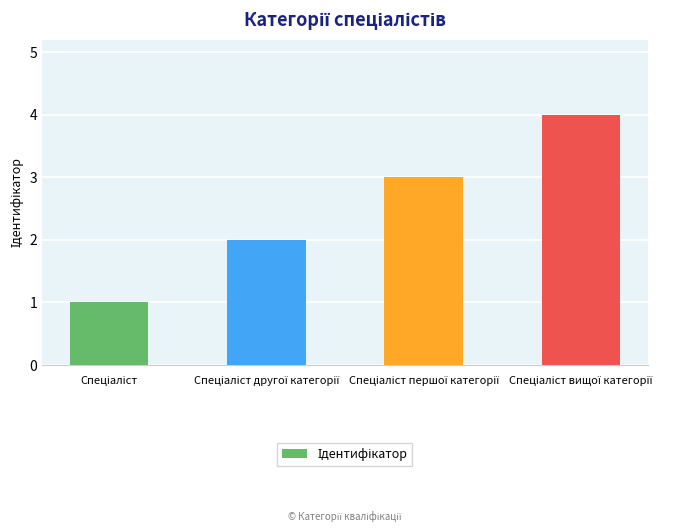

What is the maximum value shown in the chart?

4